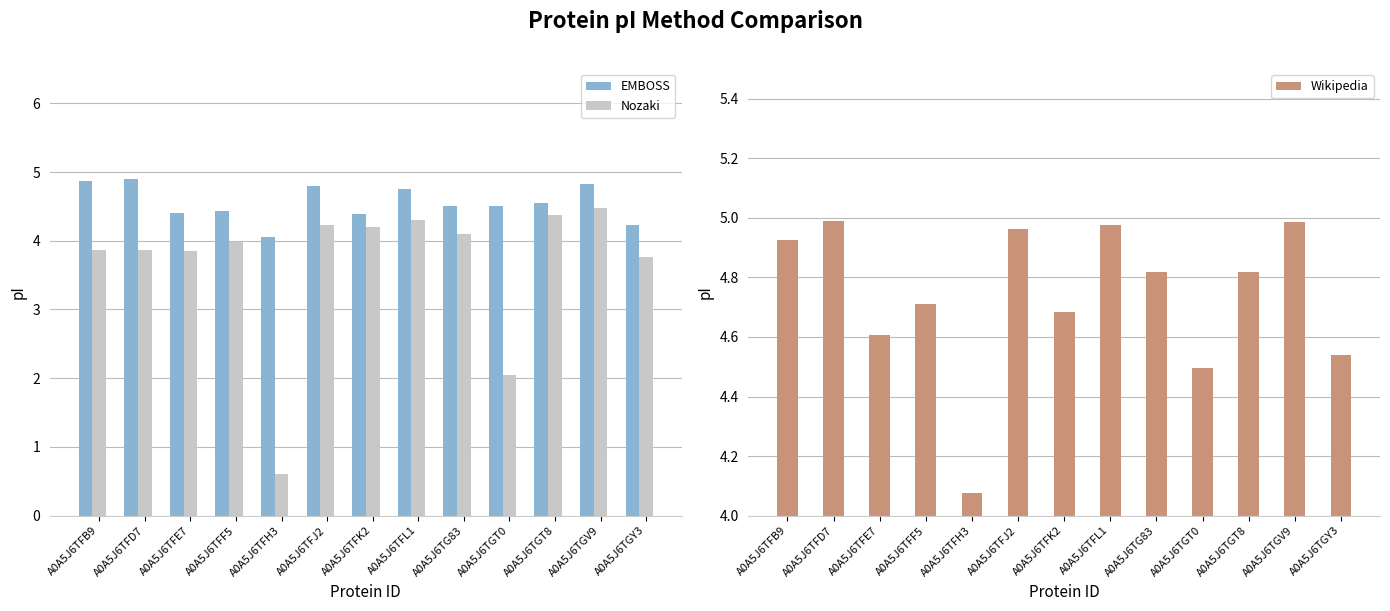

Reading right to left, list all the values displayed in this chart.

EMBOSS: A0A5J6TGY3=4.2	A0A5J6TGV9=4.8	A0A5J6TGT8=4.5	A0A5J6TGT0=4.5	A0A5J6TG83=4.5	A0A5J6TFL1=4.7	A0A5J6TFK2=4.4	A0A5J6TFJ2=4.8	A0A5J6TFH3=4.0	A0A5J6TFF5=4.4	A0A5J6TFE7=4.4	A0A5J6TFD7=4.9	A0A5J6TFB9=4.9
Nozaki: A0A5J6TGY3=3.8	A0A5J6TGV9=4.5	A0A5J6TGT8=4.4	A0A5J6TGT0=2.0	A0A5J6TG83=4.1	A0A5J6TFL1=4.3	A0A5J6TFK2=4.2	A0A5J6TFJ2=4.2	A0A5J6TFH3=0.6	A0A5J6TFF5=4.0	A0A5J6TFE7=3.8	A0A5J6TFD7=3.9	A0A5J6TFB9=3.9
Wikipedia: A0A5J6TGY3=4.5	A0A5J6TGV9=5.0	A0A5J6TGT8=4.8	A0A5J6TGT0=4.5	A0A5J6TG83=4.8	A0A5J6TFL1=5.0	A0A5J6TFK2=4.7	A0A5J6TFJ2=5.0	A0A5J6TFH3=4.1	A0A5J6TFF5=4.7	A0A5J6TFE7=4.6	A0A5J6TFD7=5.0	A0A5J6TFB9=4.9